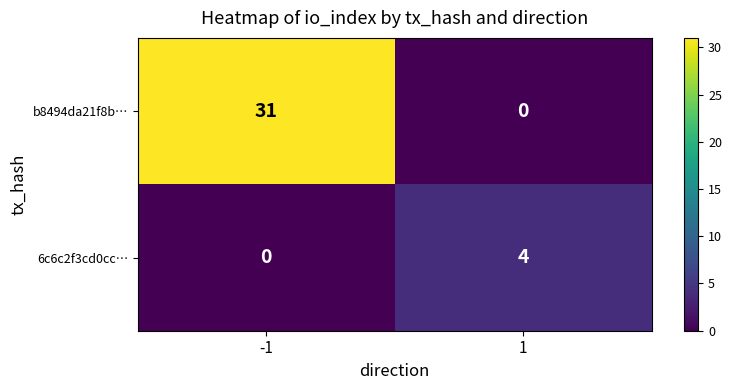

Is it true that 6c6c2f3cd0cc… equals 2 at 1?

False